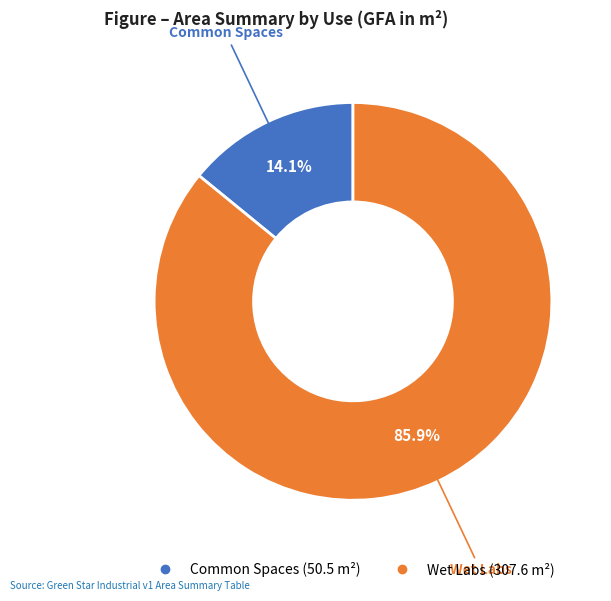

How many slices are in this pie chart?

2